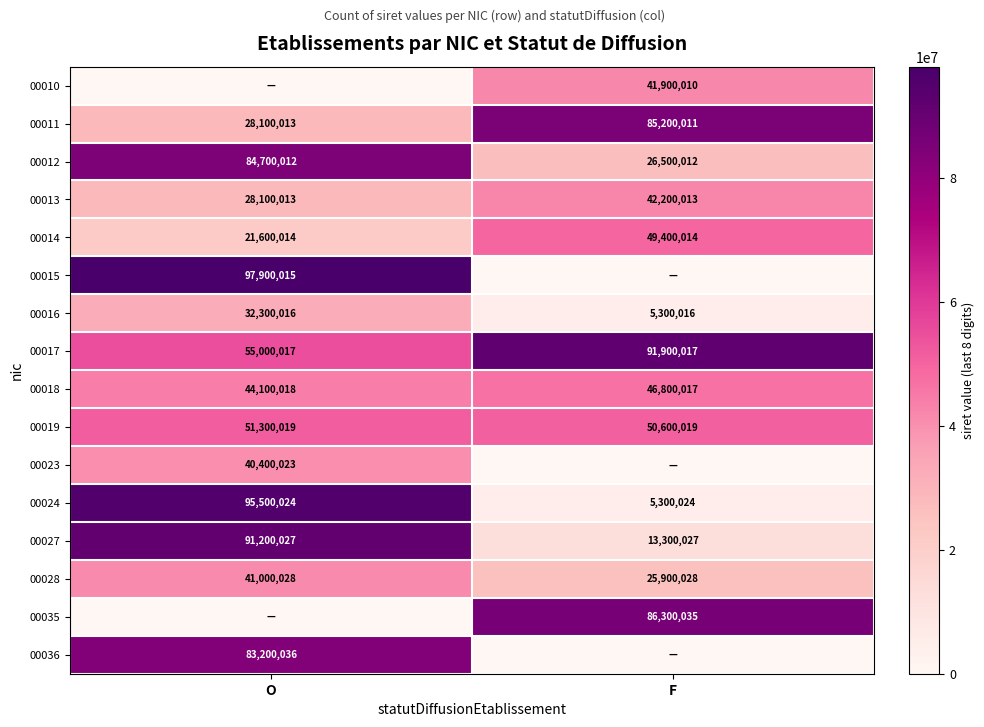

What is the sum of the 00012 values at O and F?

111200024